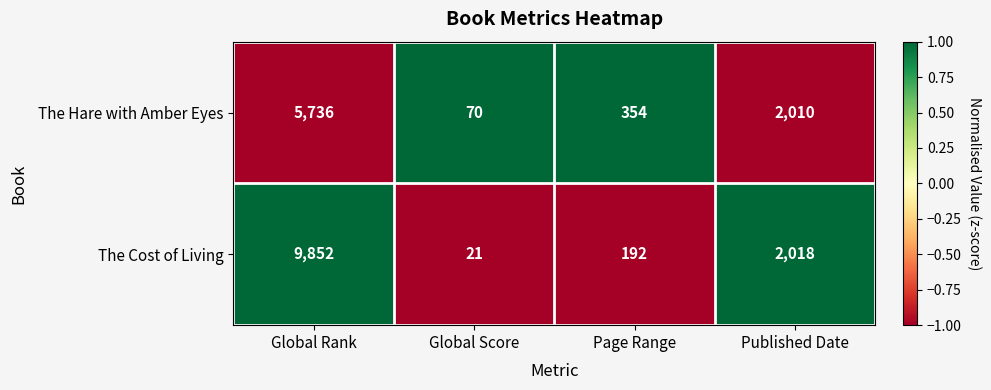

Reading left to right, list all the values displayed in this chart.

The Hare with Amber Eyes: 5736	70	354	2010
The Cost of Living: 9852	21	192	2018